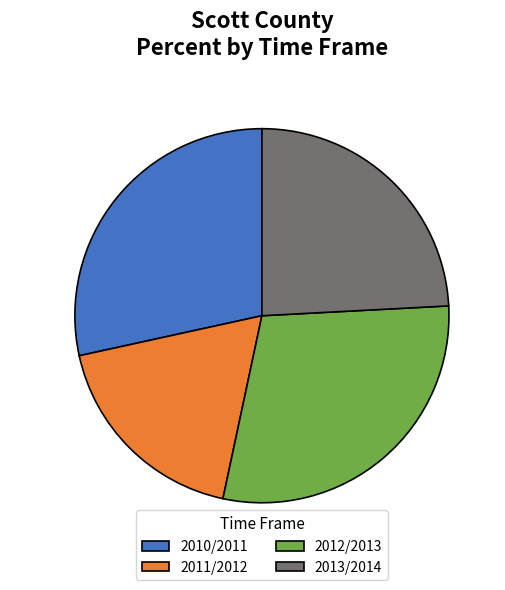

How many slices are in this pie chart?

4